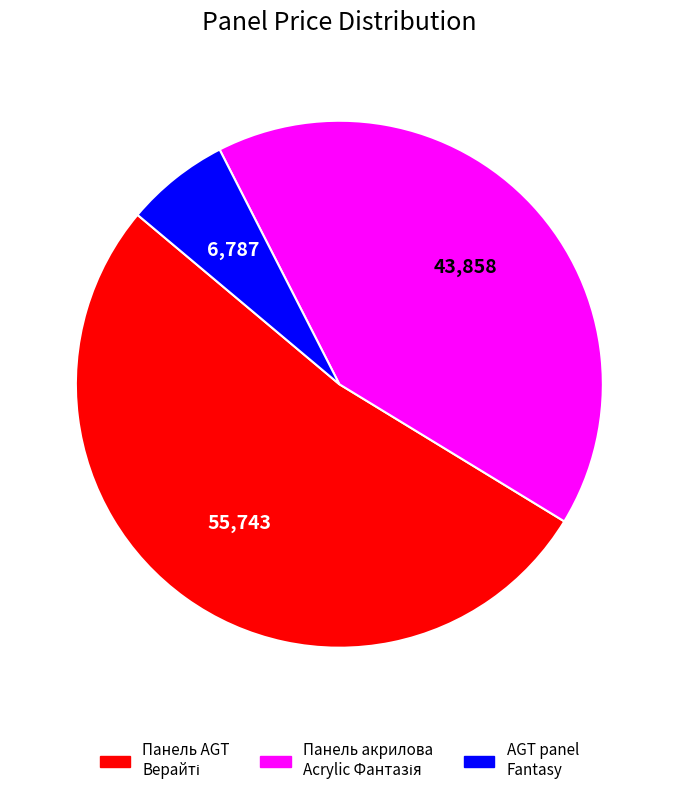

Is there any slice that represents more than half of the pie?

Yes